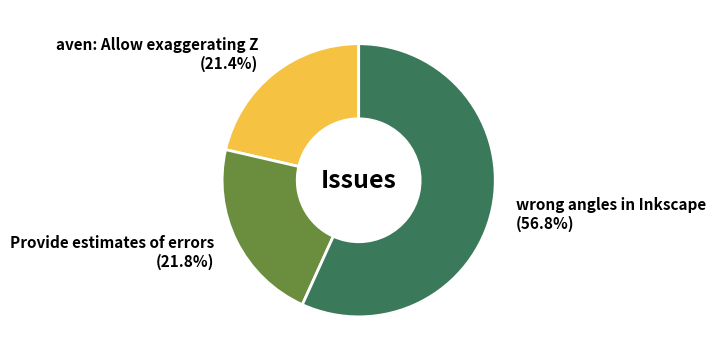

Count the number of slices in the pie.

3